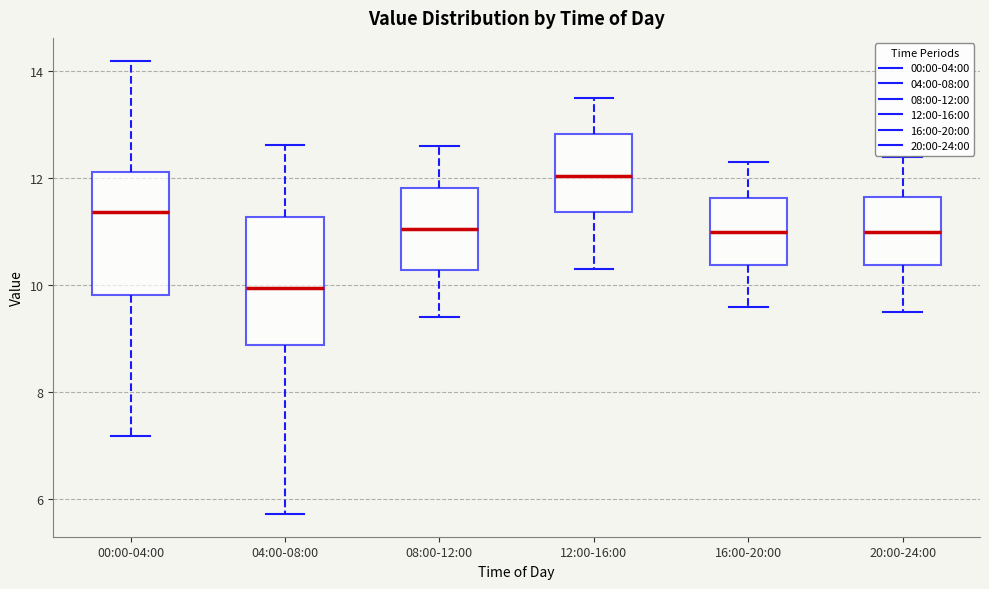

Reading left to right, read every box against the y-axis: the position of its median line, the range the box covers, and the ends of its whiskers. The values are not printed on the chart, so give them approximately, as read against the axis.

00:00-04:00: median 11.4, box 9.8 to 12.2, whiskers 7.2 to 14.2
04:00-08:00: median 10.0, box 8.8 to 11.2, whiskers 5.8 to 12.6
08:00-12:00: median 11.0, box 10.2 to 11.8, whiskers 9.4 to 12.6
12:00-16:00: median 12.0, box 11.4 to 12.8, whiskers 10.4 to 13.6
16:00-20:00: median 11.0, box 10.4 to 11.6, whiskers 9.6 to 12.4
20:00-24:00: median 11.0, box 10.4 to 11.6, whiskers 9.6 to 12.4